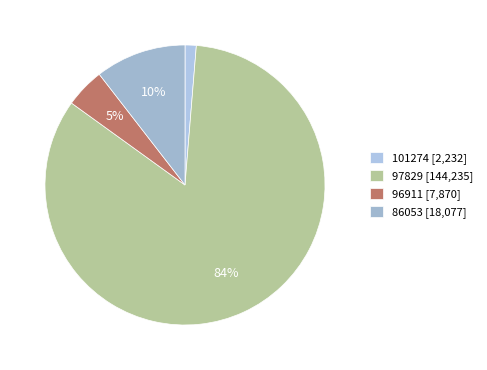

Rank the categories by value from lowest to highest.

101274, 96911, 86053, 97829